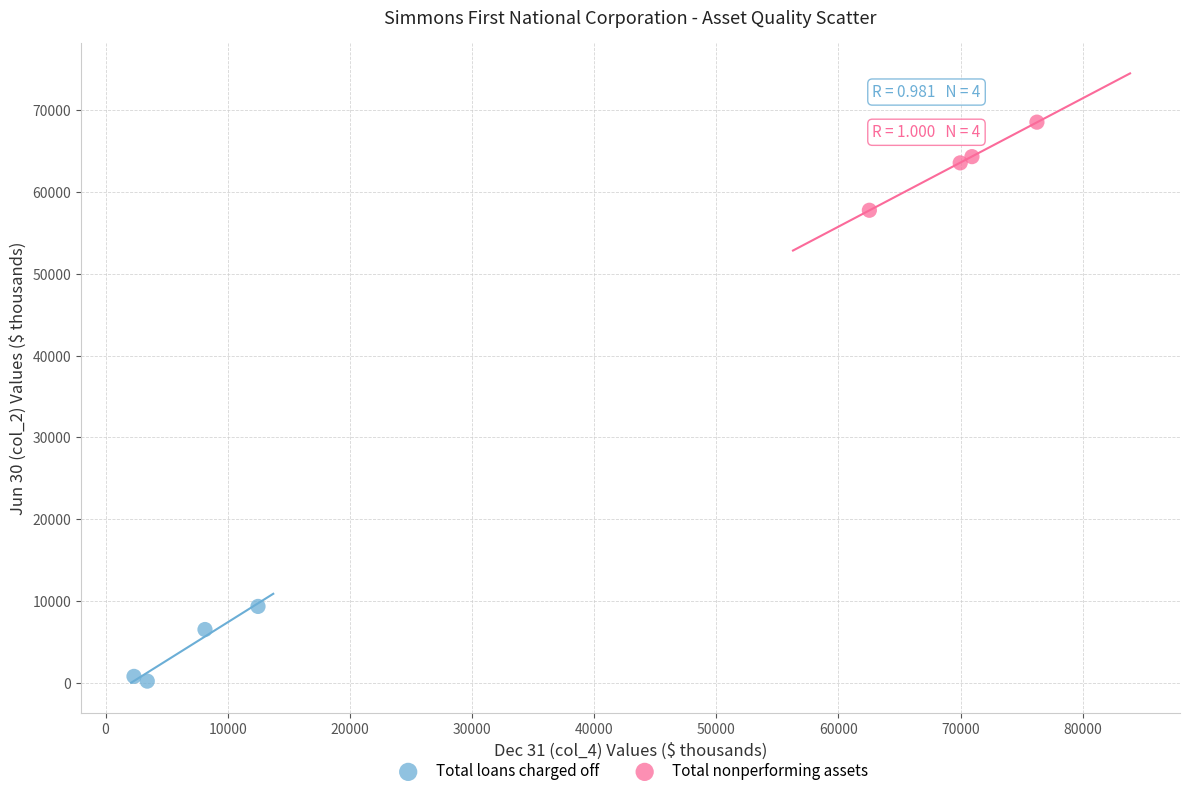

Which series contains the highest Y value?

Total nonperforming assets